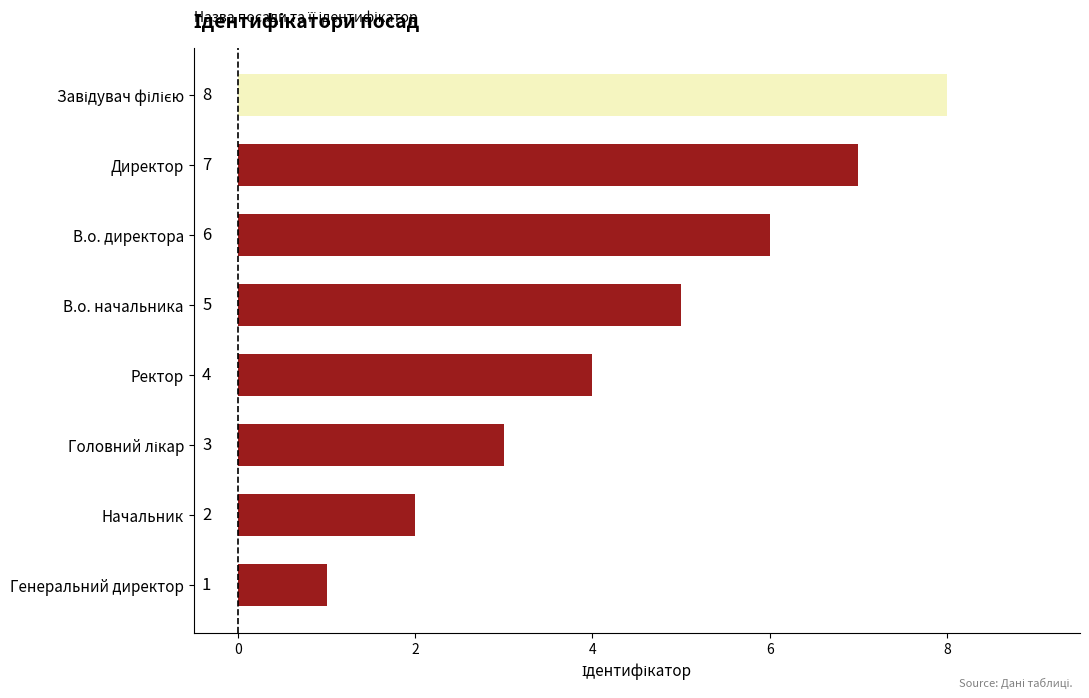

Are the bars horizontal?

Yes